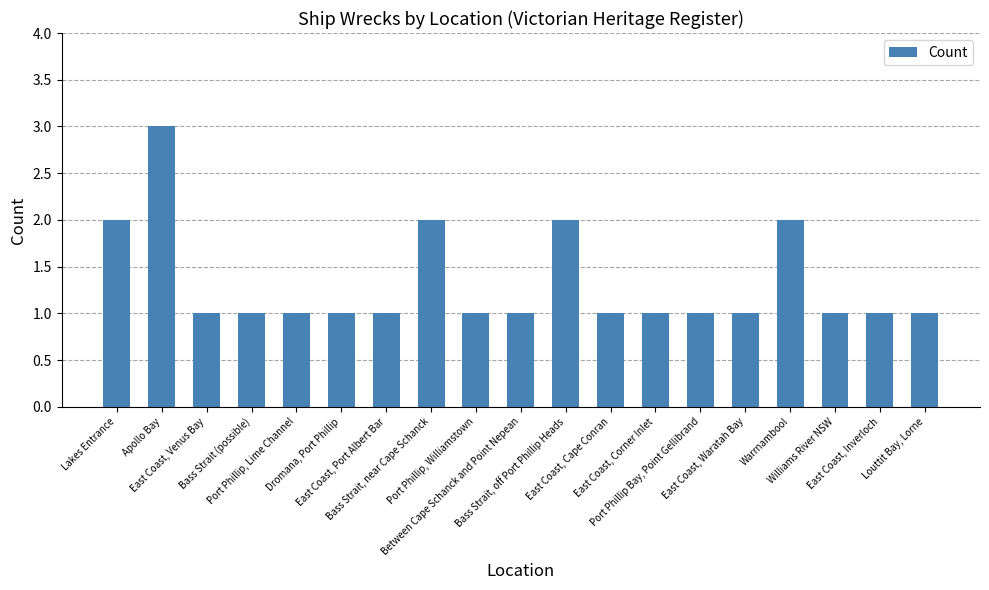

What is the sum of all values?

25